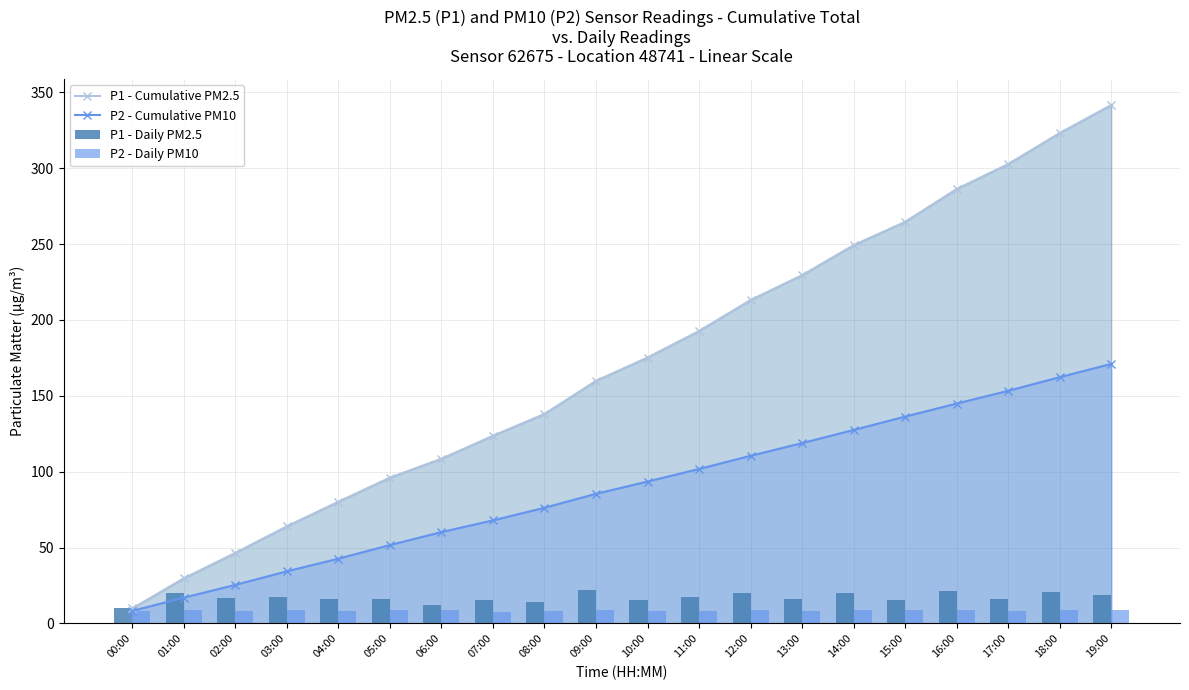

Rank the series by their maximum value, from lowest to highest.

P2 - Daily PM10, P1 - Daily PM2.5, P2 - Cumulative PM10, P1 - Cumulative PM2.5